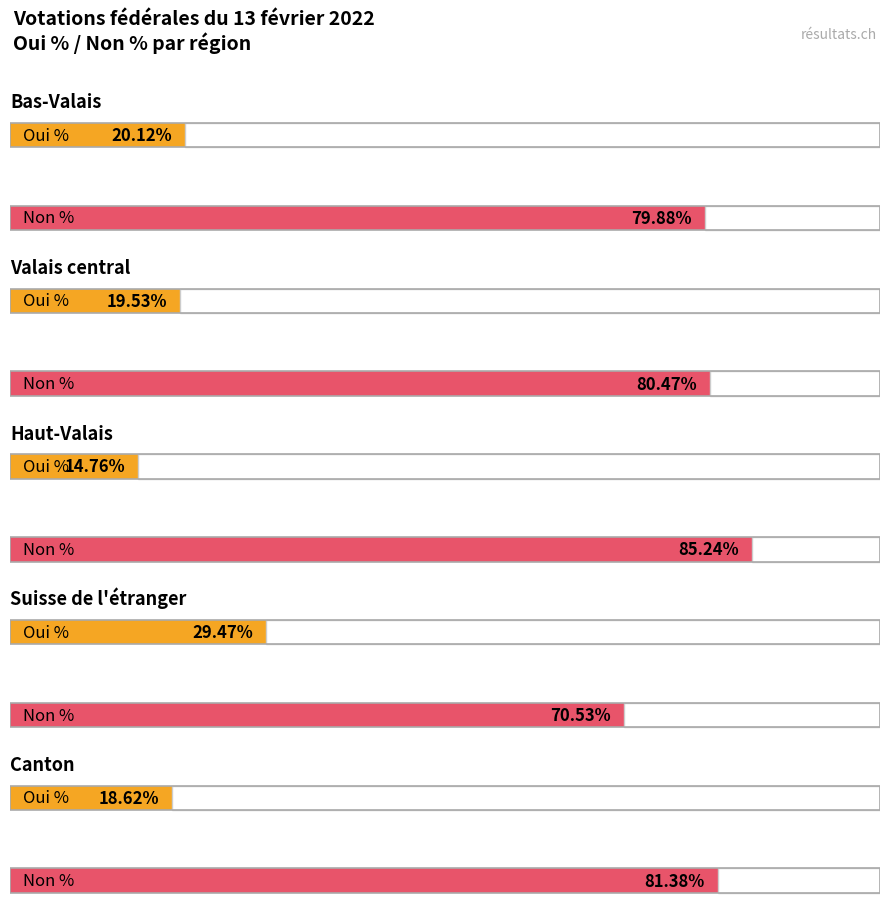

What is the value of the Oui % bar at the 1st from the left?

20.1